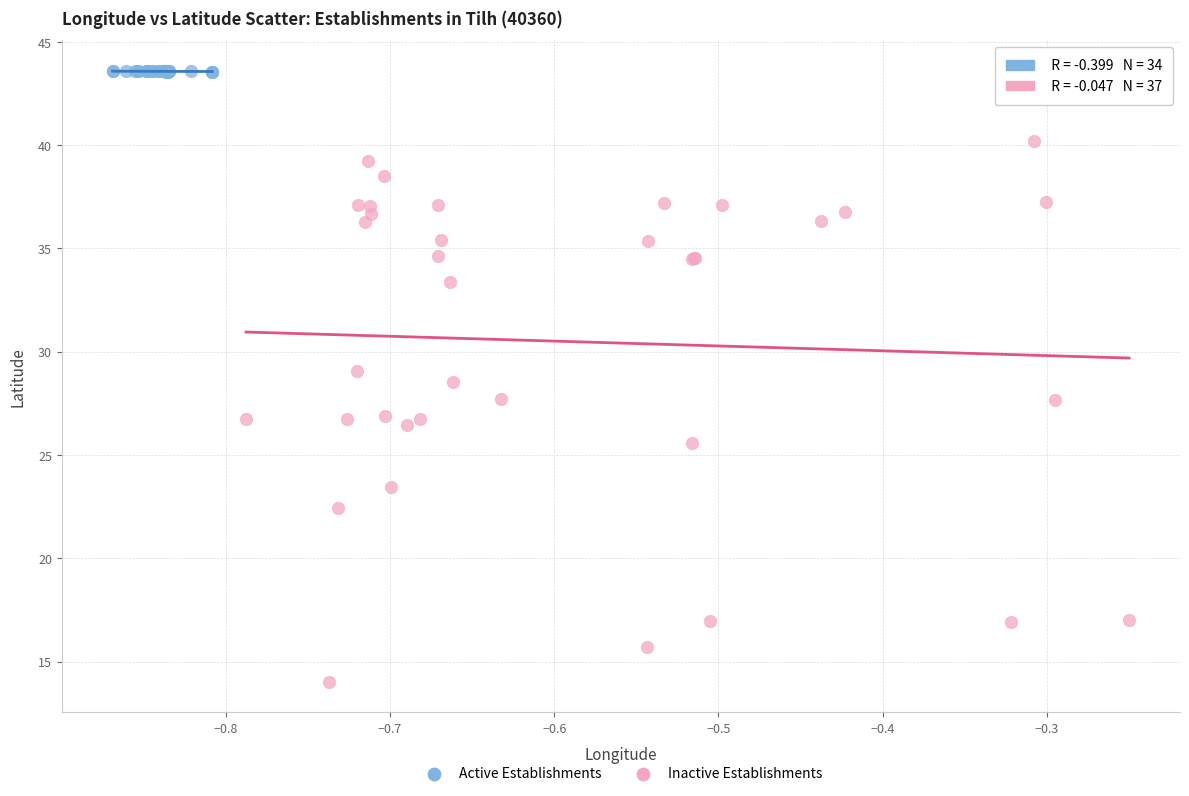

What are all the series names shown in the legend?

Active Establishments, Inactive Establishments